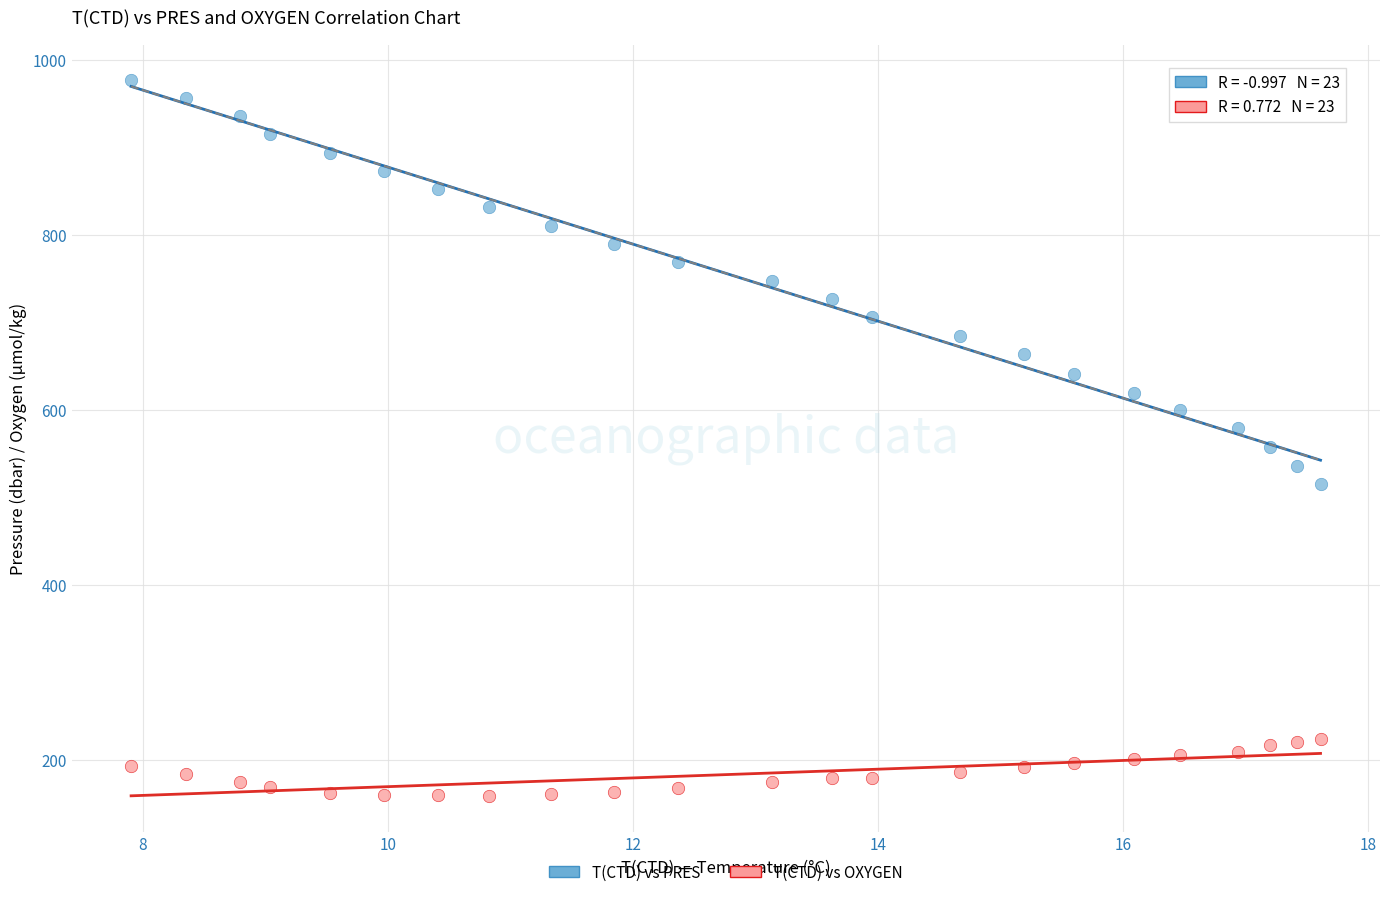

Which series contains the highest Y value?

T(CTD) vs PRES